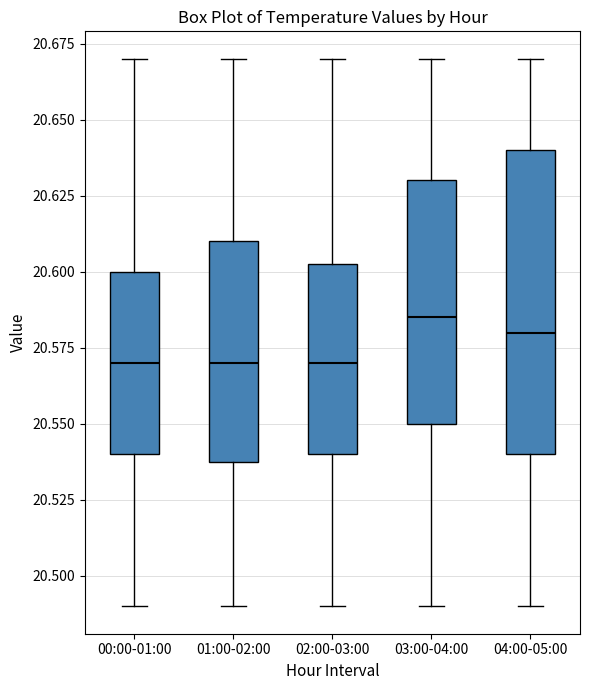

Which box is the tallest, from its lower edge to its upper edge?

04:00-05:00